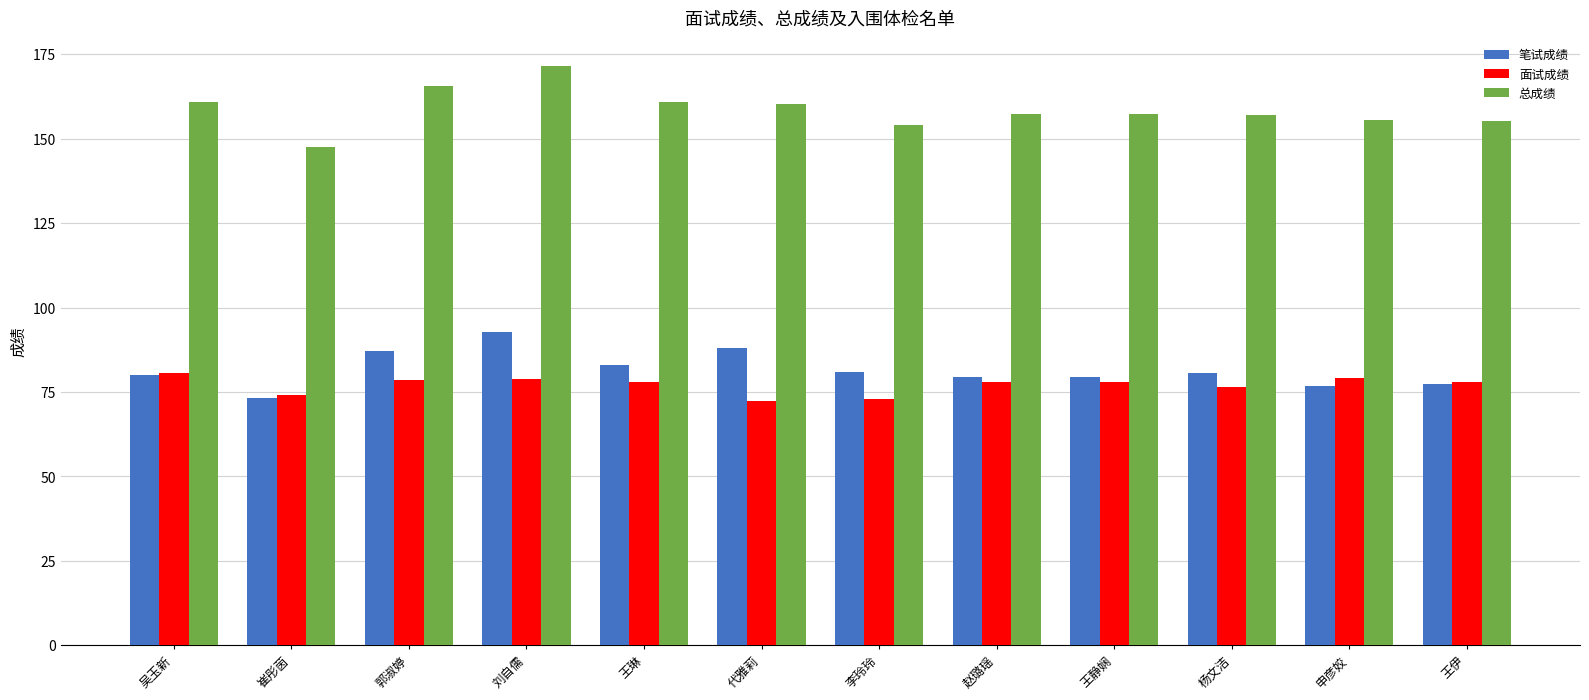

Which series has the largest total across all categories?

总成绩